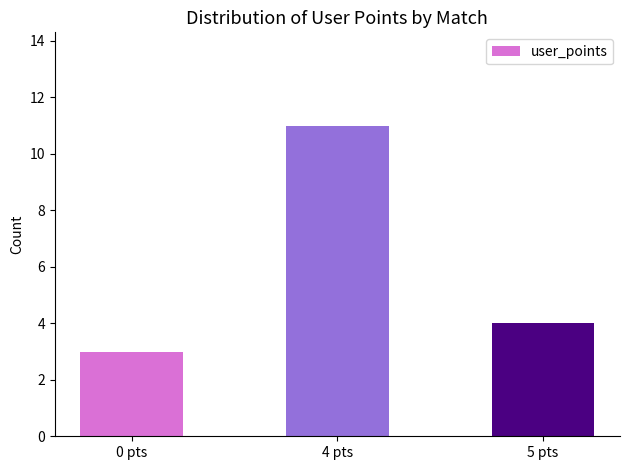

List the labels in order of value, largest first.

4 pts, 5 pts, 0 pts